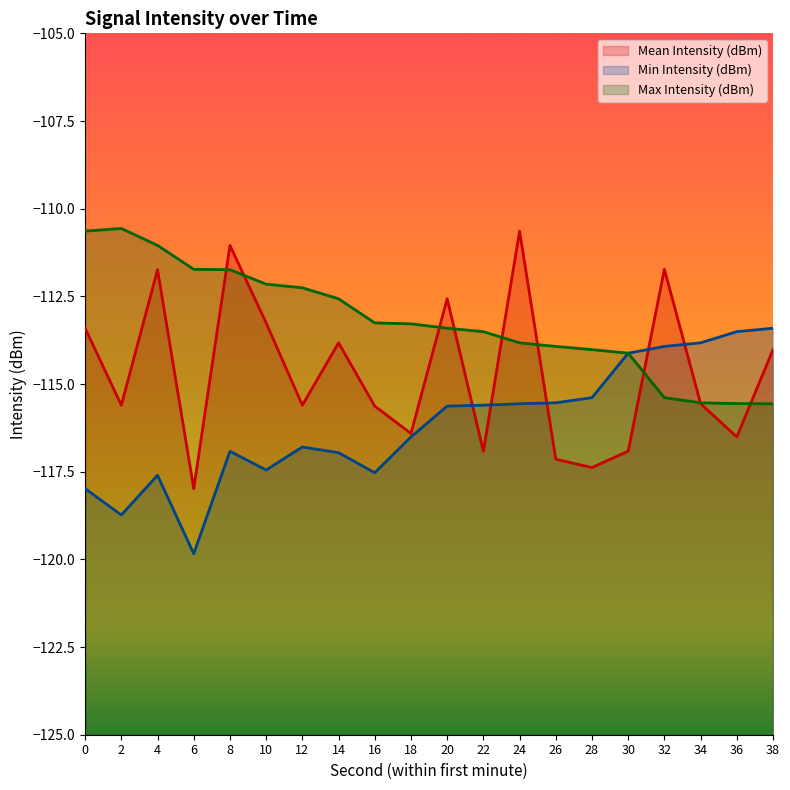

The Mean Intensity (dBm) series shows -63.4 at 14. True or false?

False